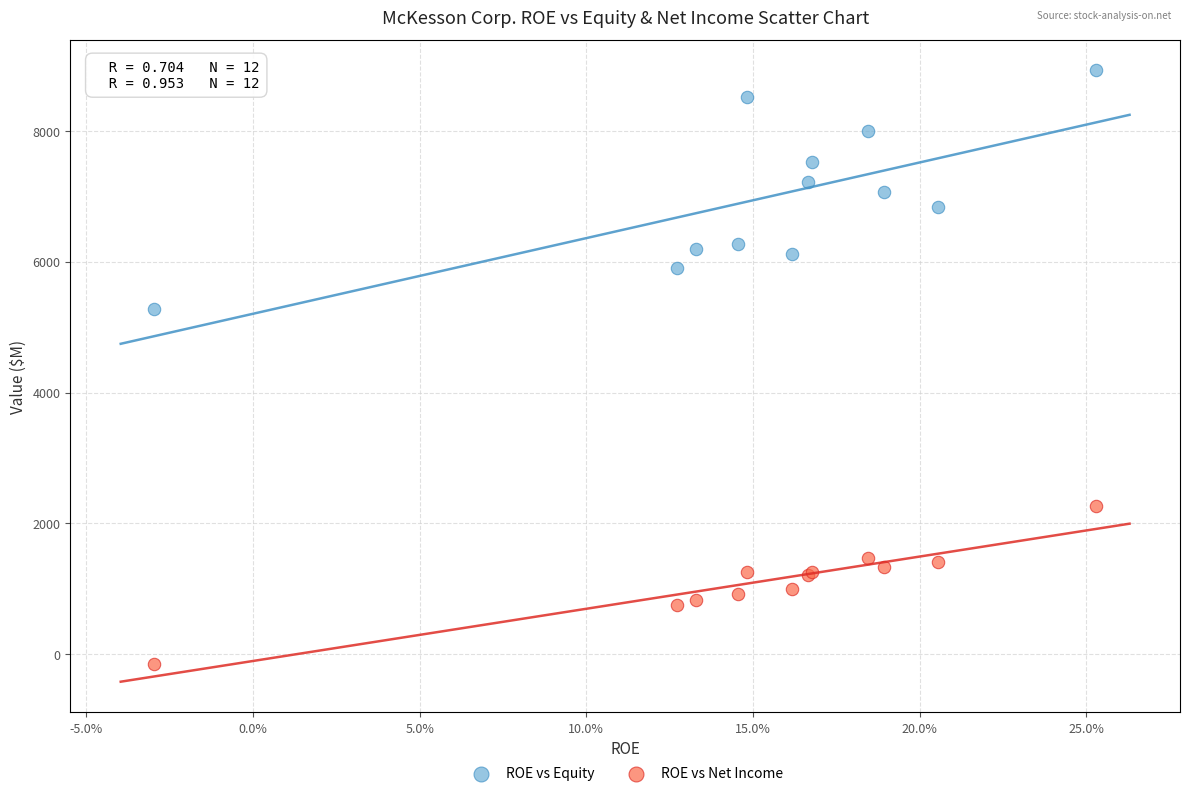

Which series has the widest spread of Y values?

ROE vs Equity